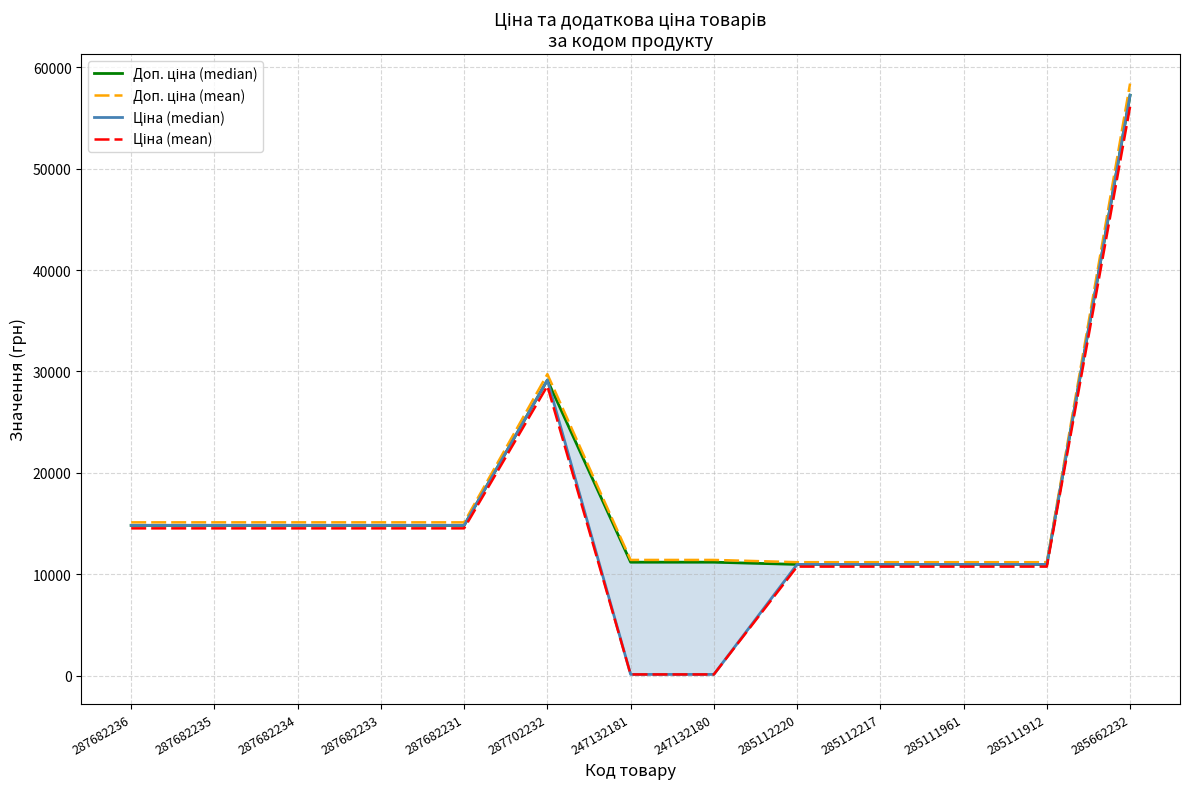

At how many categories does at least one series exceed 19015?

2